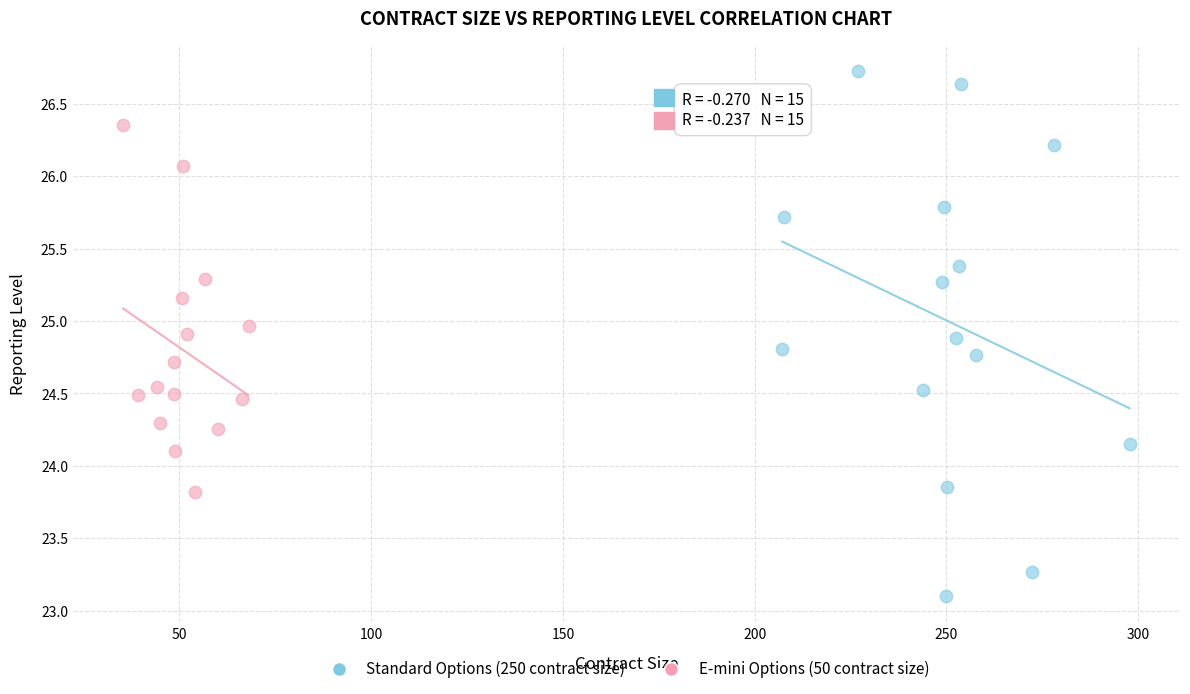

What are all the series names shown in the legend?

Standard Options (250 contract size), E-mini Options (50 contract size)